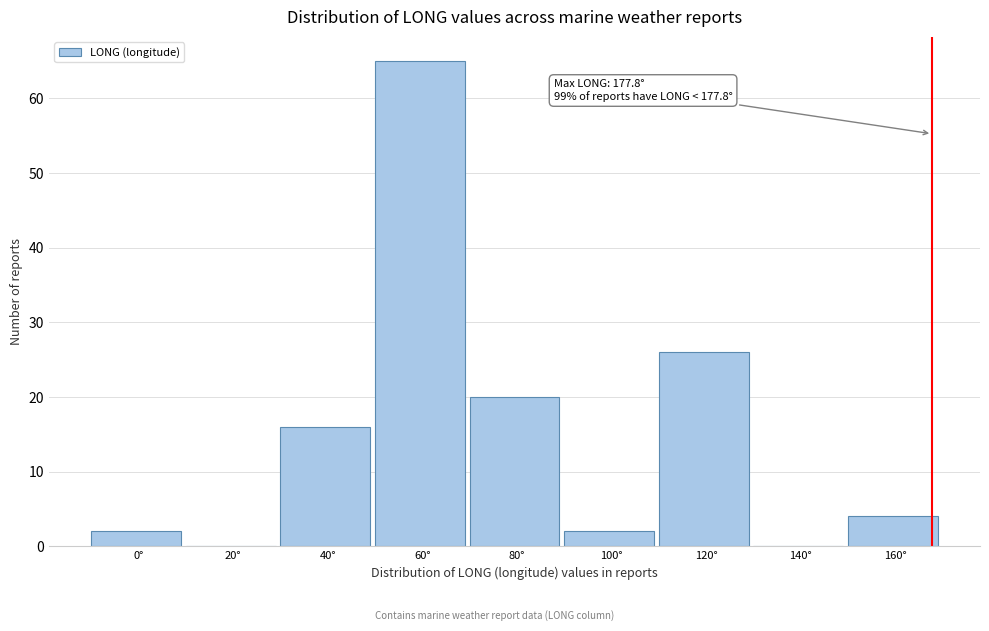

Reading left to right, transcribe all the data shown in this chart.

0°=2	20°=0	40°=16	60°=65	80°=20	100°=2	120°=26	140°=0	160°=4